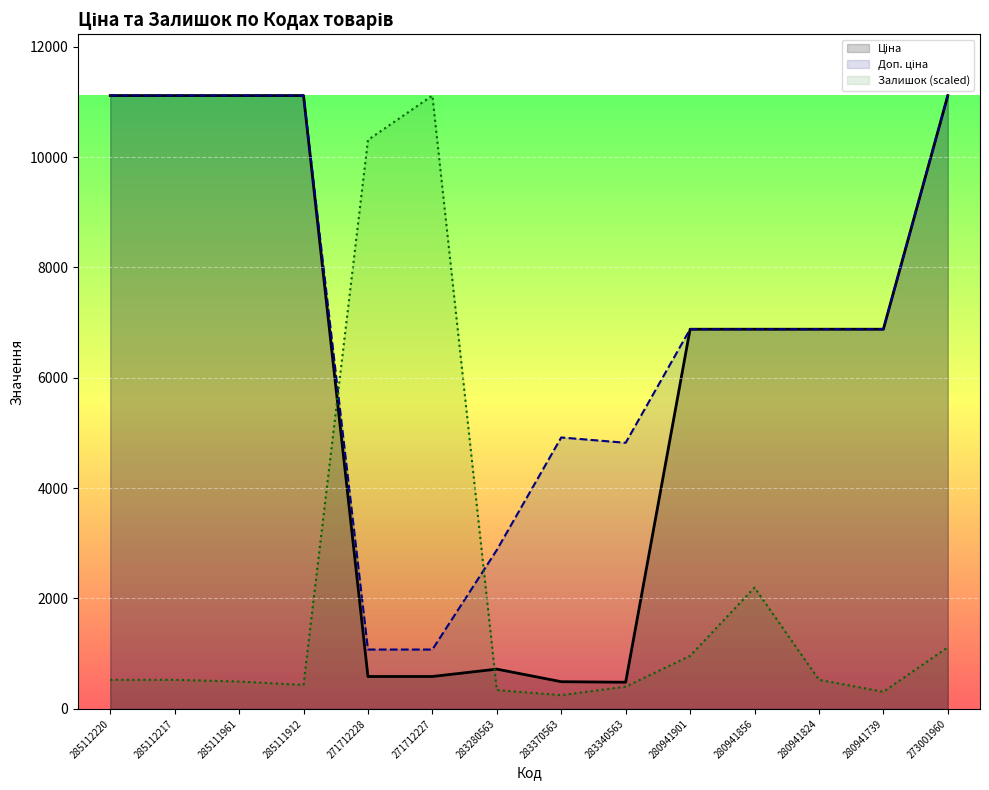

Where is Доп. ціна nearest to the value 6094?

280941901